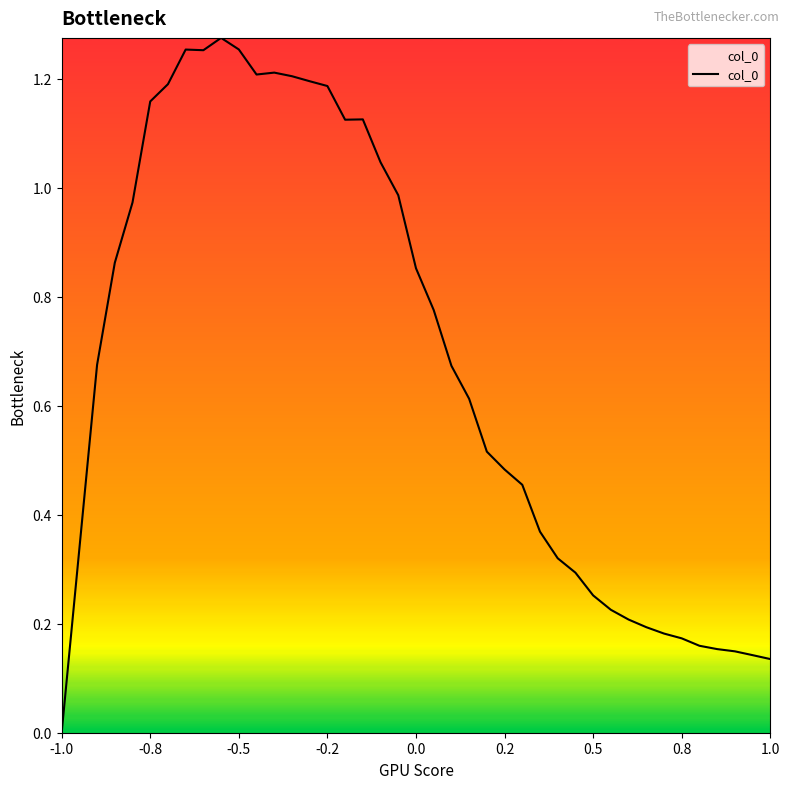

Does the chart display data point markers on the line(s)?

No